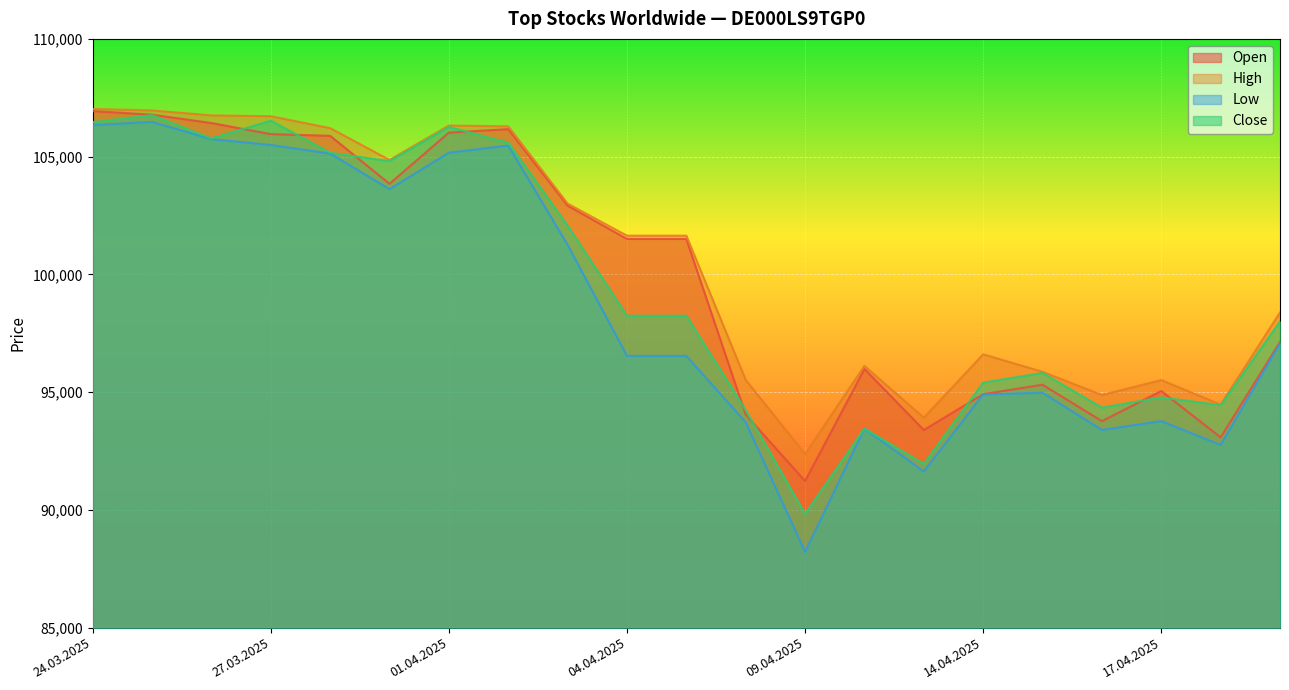

At which label does Low reach its peak?

25.03.2025